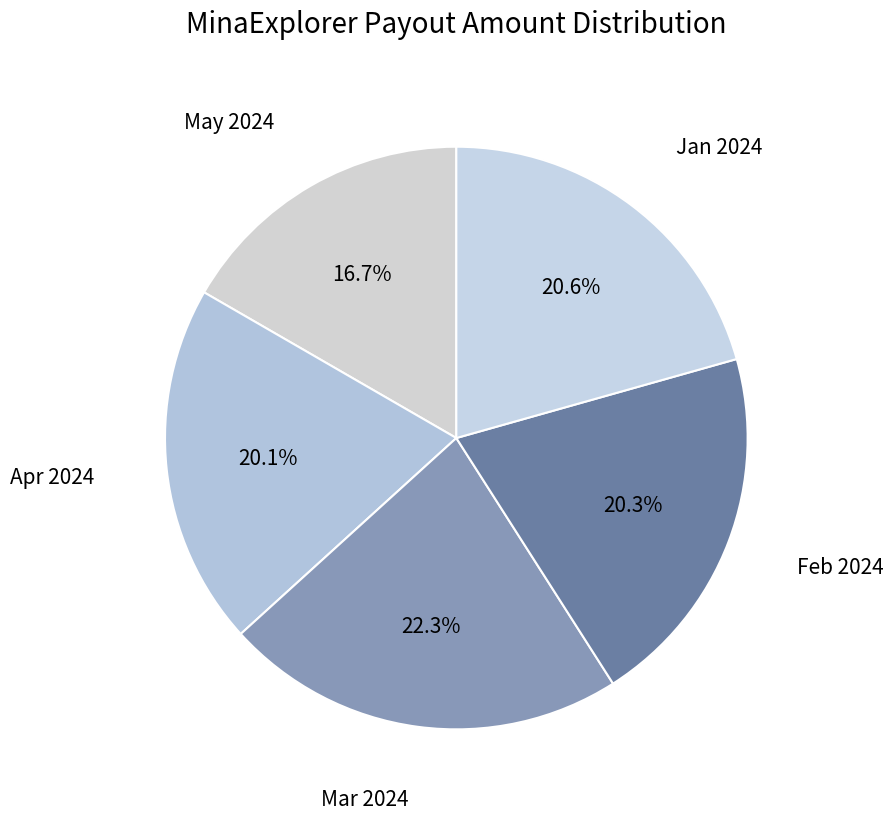

Is there any slice that represents more than half of the pie?

No